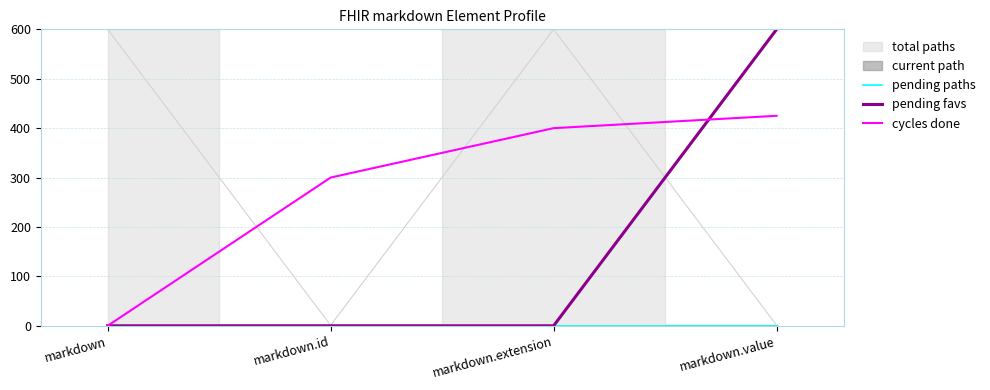

Reading left to right, what are all the values shown in this chart?

pending paths: markdown=0	markdown.id=0	markdown.extension=0	markdown.value=0
pending favs: markdown=0	markdown.id=0	markdown.extension=0	markdown.value=600
cycles done: markdown=0	markdown.id=300	markdown.extension=400	markdown.value=425